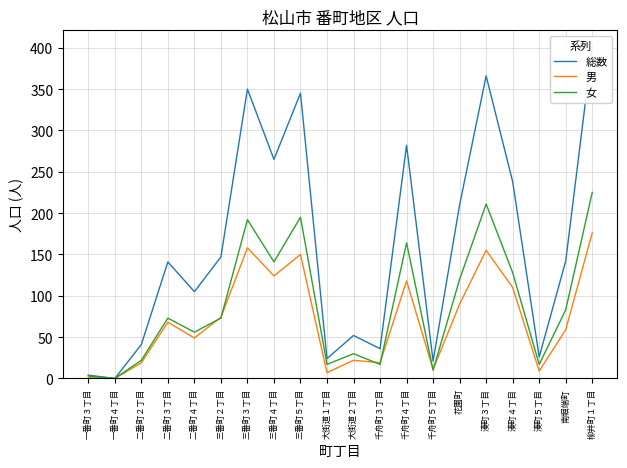

At which category does the chart reach its peak across all series?

柳井町１丁目